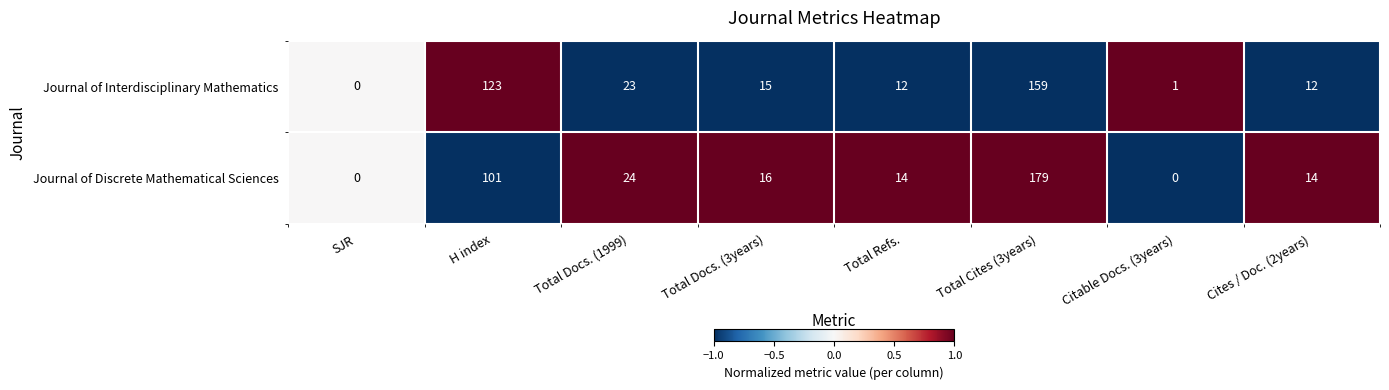

Reading left to right, extract all data points from this chart.

Journal of Interdisciplinary Mathematics: SJR=0	H index=123	Total Docs. (1999)=23	Total Docs. (3years)=15	Total Refs.=12	Total Cites (3years)=159	Citable Docs. (3years)=1	Cites / Doc. (2years)=12
Journal of Discrete Mathematical Sciences: SJR=0	H index=101	Total Docs. (1999)=24	Total Docs. (3years)=16	Total Refs.=14	Total Cites (3years)=179	Citable Docs. (3years)=0	Cites / Doc. (2years)=14